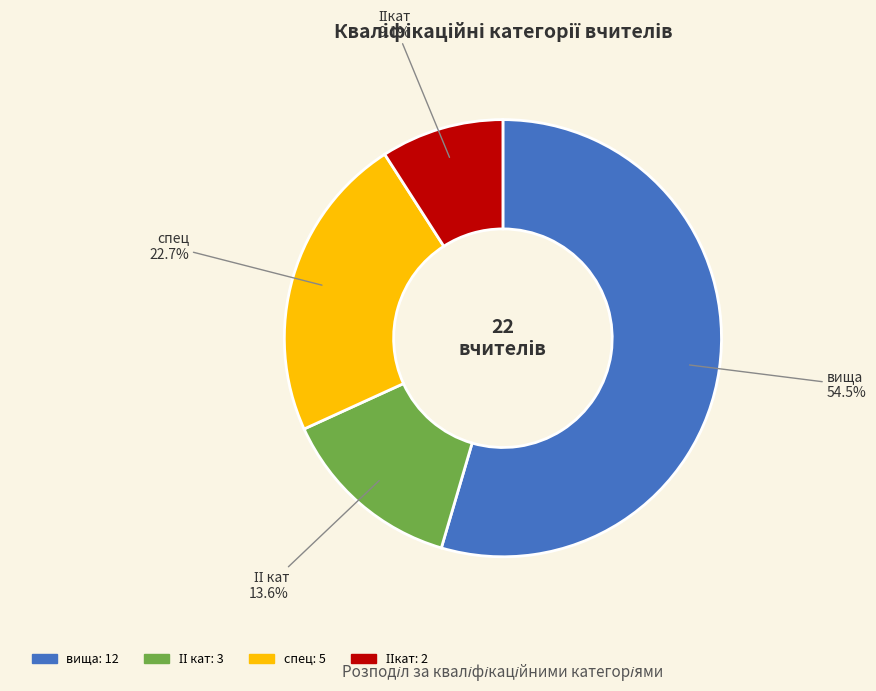

What is the total percentage of спец and вища?

77.3%